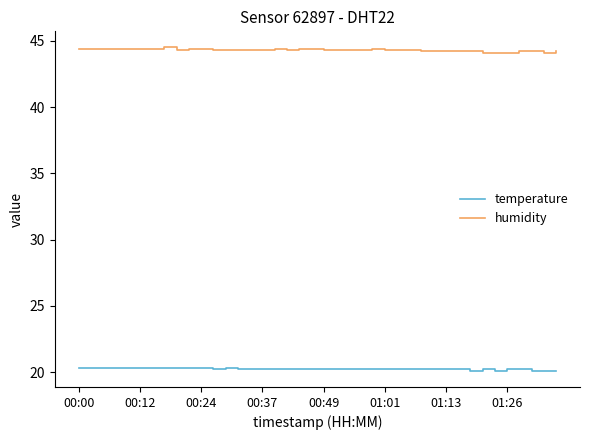

Rank the series by their maximum value, from highest to lowest.

humidity, temperature